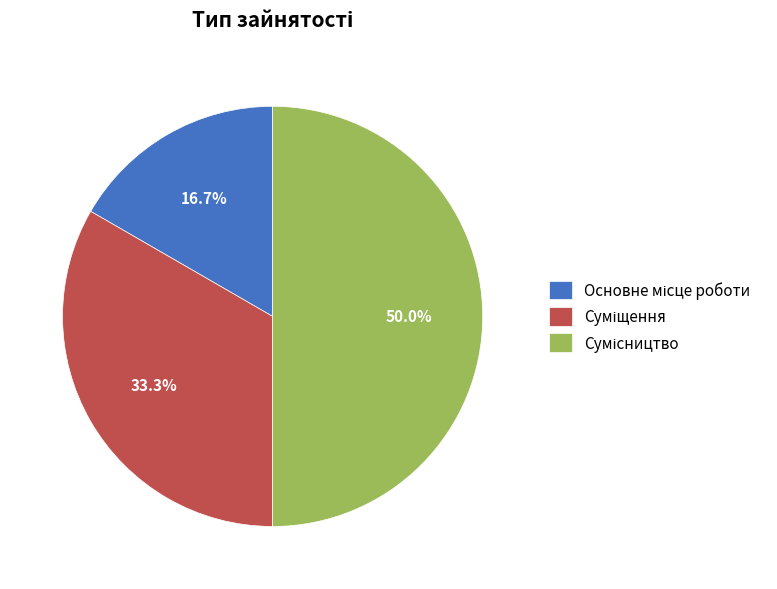

How many slices are in this pie chart?

3